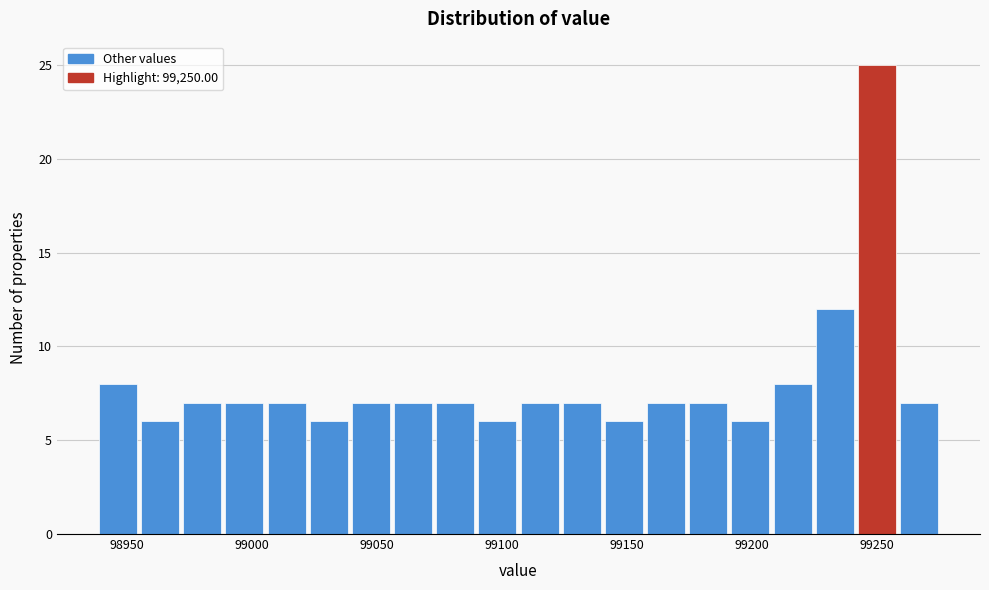

Read against the x-axis, roughly where is the centre of the tallest bar?

99250